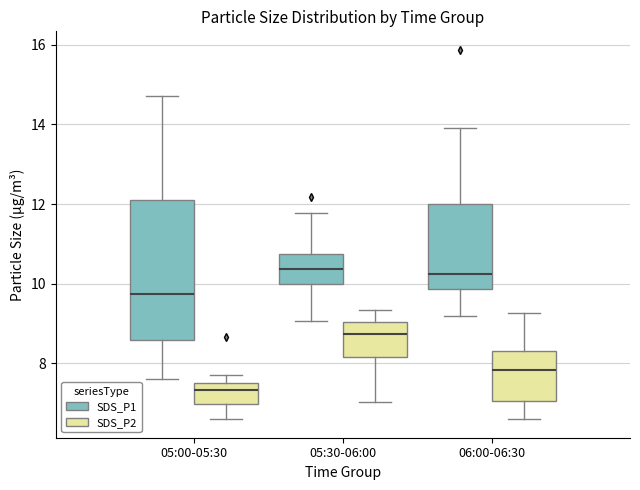

Comparing the boxes themselves (not the whiskers), which one is the tallest?

05:00-05:30 (SDS_P1)